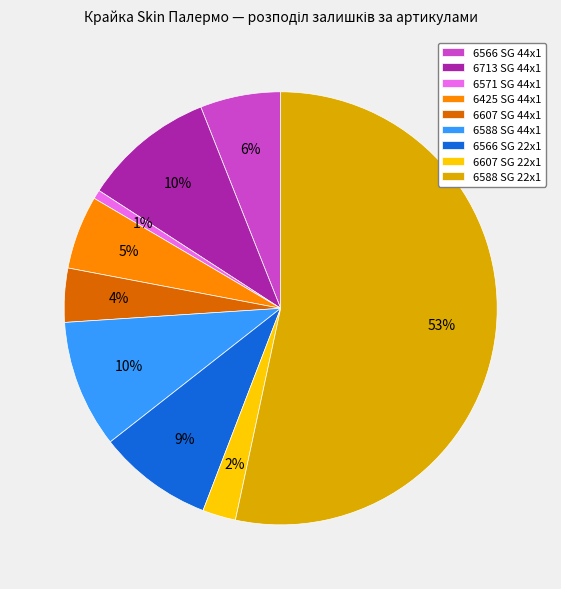

Combined, do 6588 SG 22x1 and 6588 SG 44x1 account for over 50%?

Yes